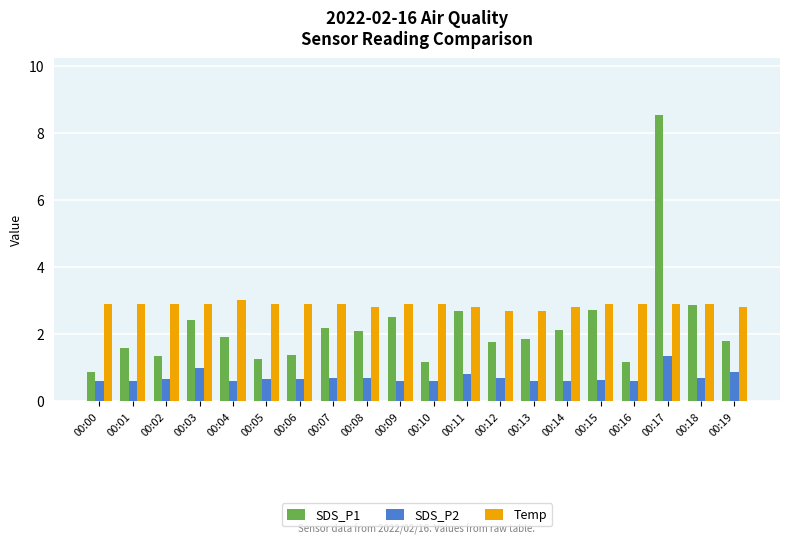

Rank the series by their average value, from highest to lowest.

Temp, SDS_P1, SDS_P2